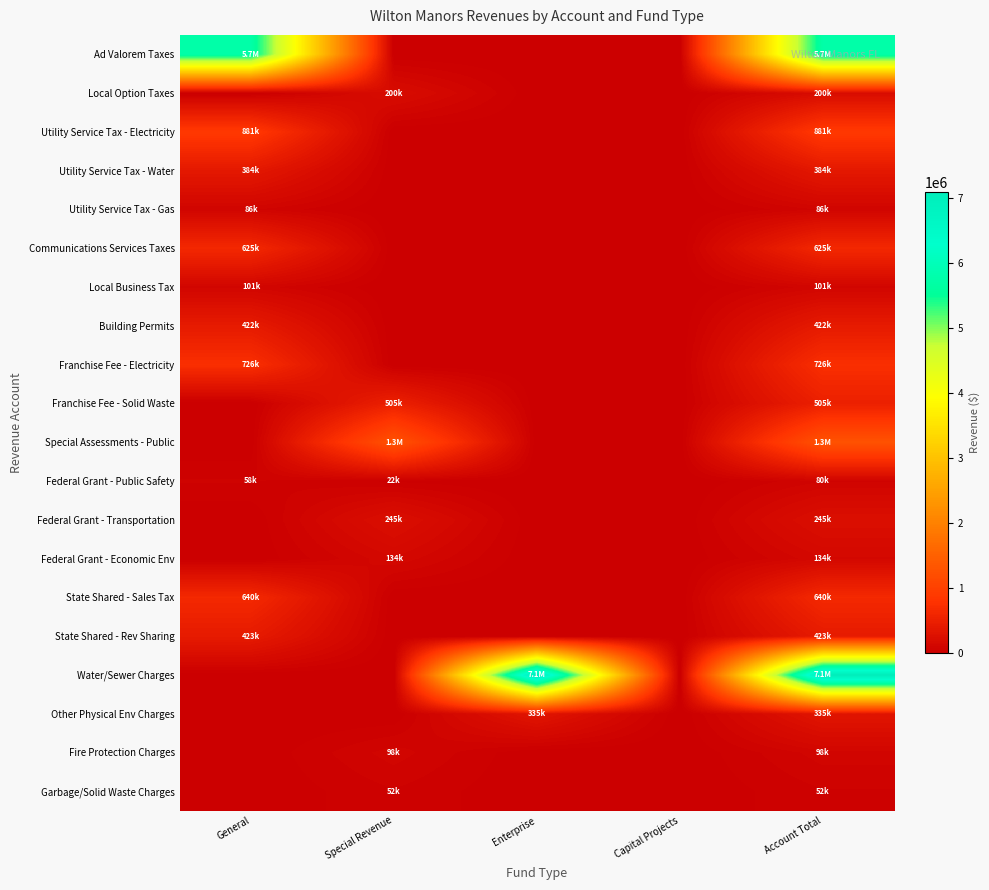

Rank the series by their maximum value, from highest to lowest.

Water/Sewer Charges, Ad Valorem Taxes, Special Assessments - Public, Utility Service Tax - Electricity, Franchise Fee - Electricity, State Shared - Sales Tax, Communications Services Taxes, Franchise Fee - Solid Waste, State Shared - Rev Sharing, Building Permits, Utility Service Tax - Water, Other Physical Env Charges, Federal Grant - Transportation, Local Option Taxes, Federal Grant - Economic Env, Local Business Tax, Fire Protection Charges, Utility Service Tax - Gas, Federal Grant - Public Safety, Garbage/Solid Waste Charges